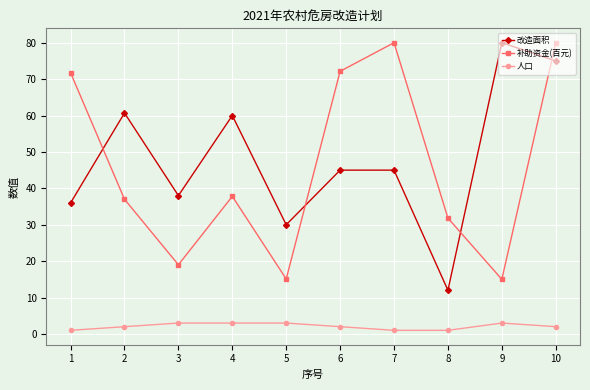

Which series changed the most between 6 and 9?

补助资金(百元)